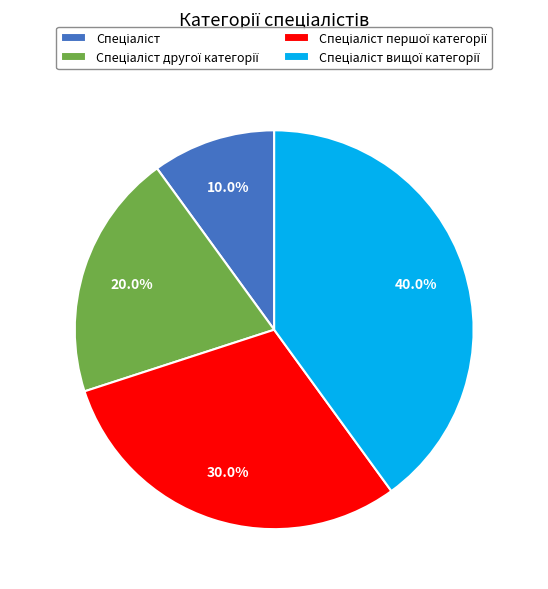

Is there a majority slice in this chart?

No